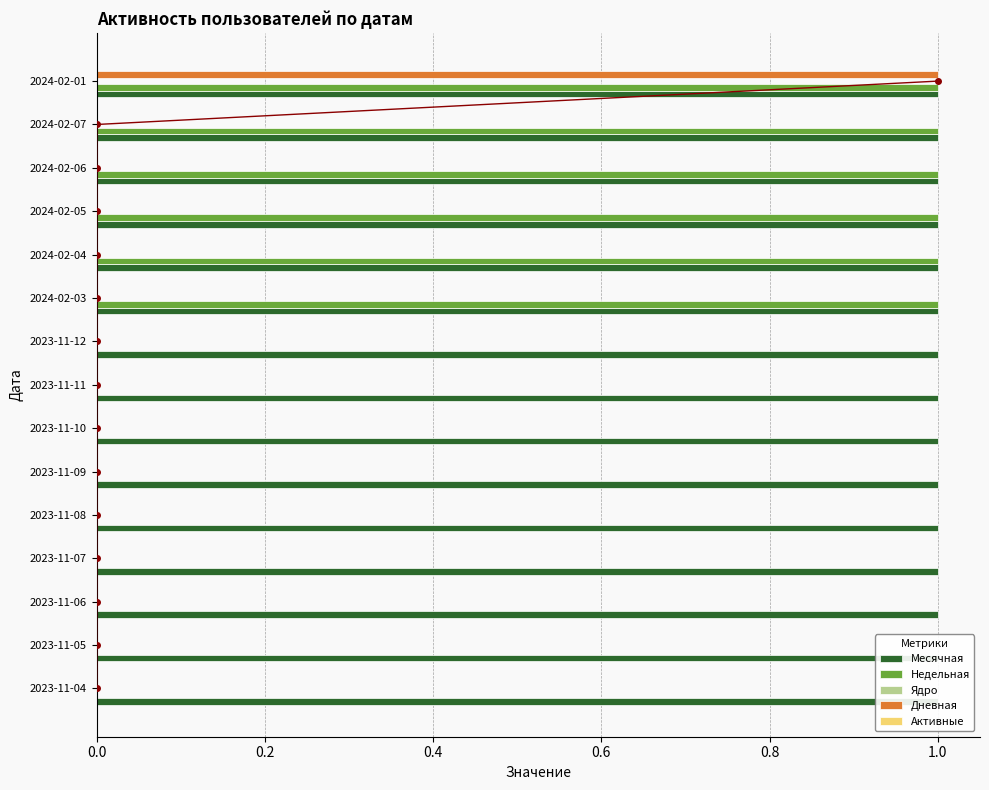

At 1.2, list the series in order from largest to smallest.

Месячная, Ядро, Активные, Недельная, Дневная